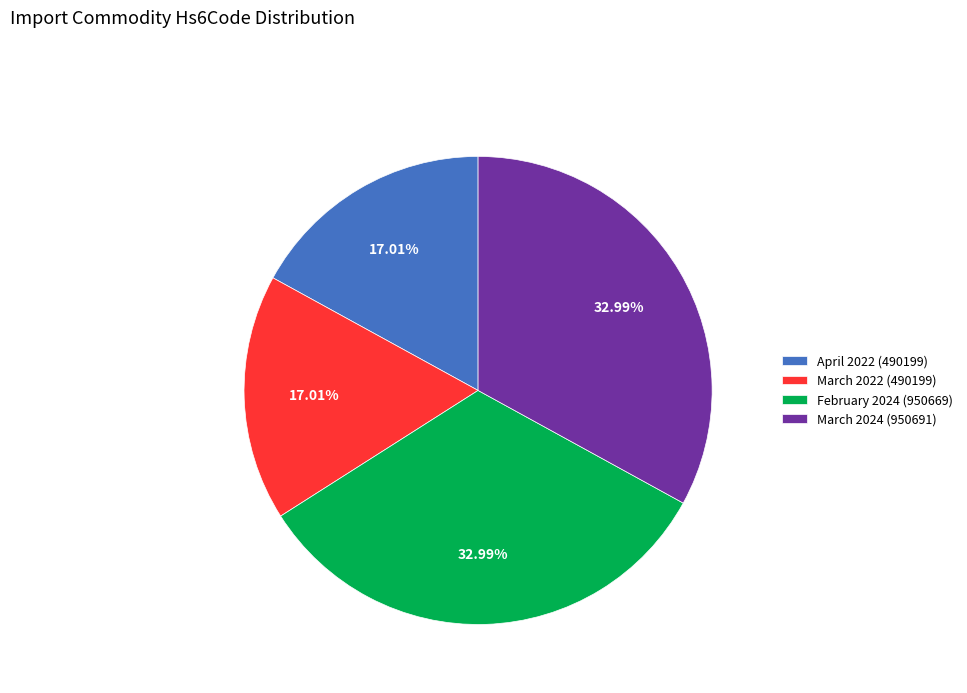

How many slices are in this pie chart?

4